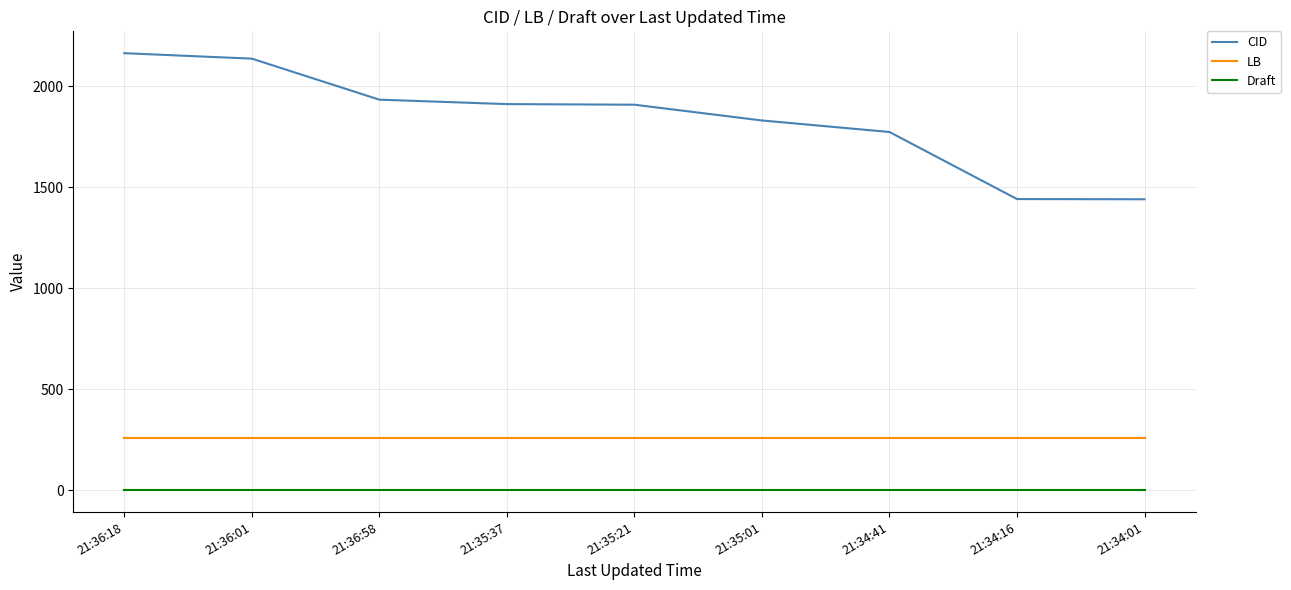

What is the maximum value for LB?

258